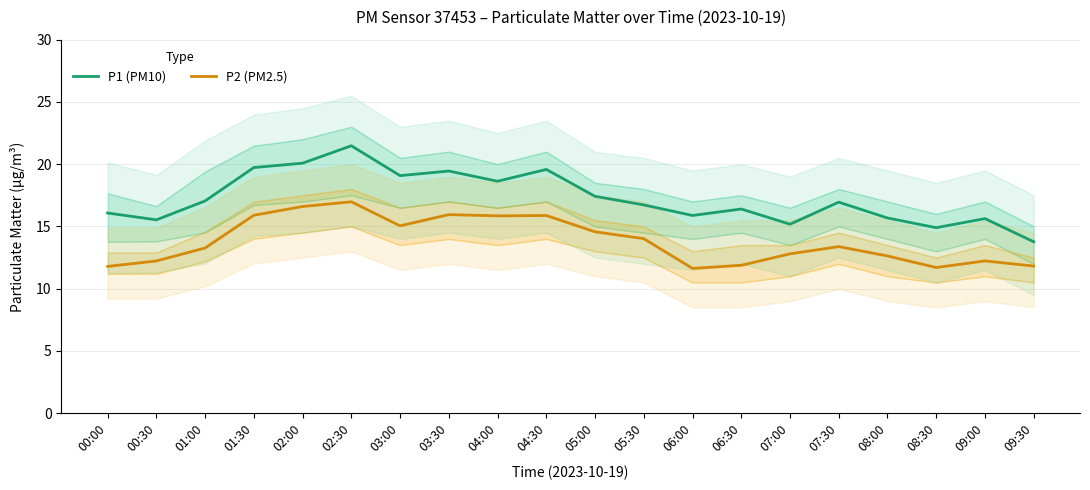

Which label corresponds to the largest value in the chart?

02:30